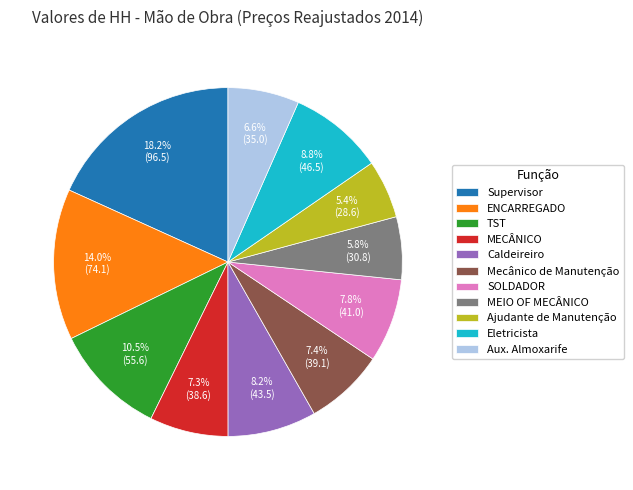

To the nearest percent, what is the difference between the largest and smallest slice percentages?

13%